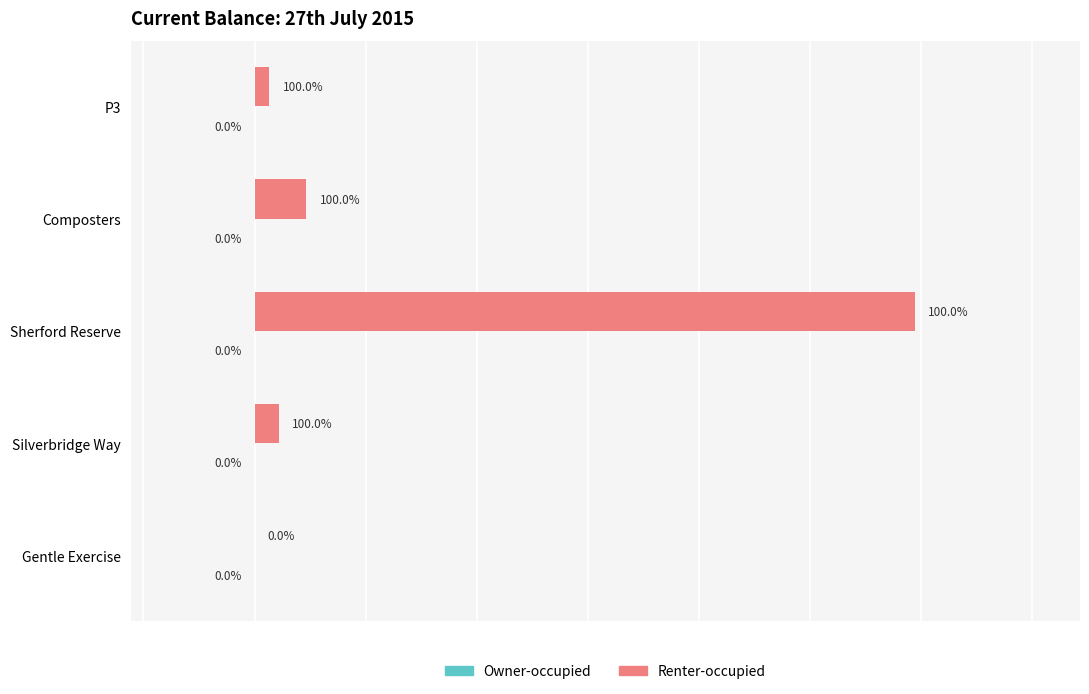

Which category has the highest value across all series?

Sherford Reserve